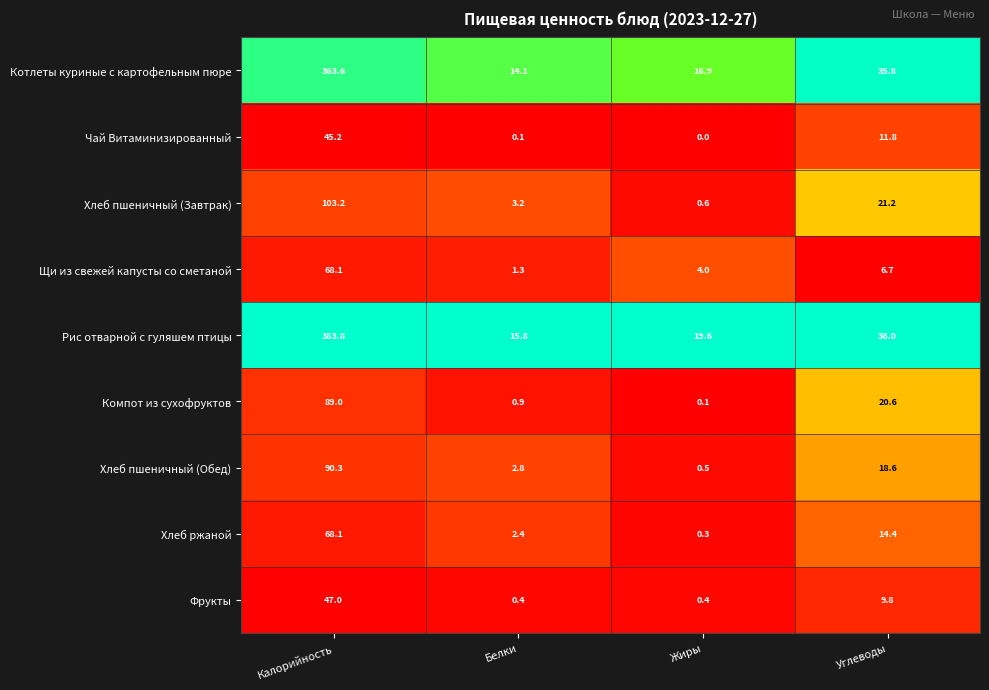

The Хлеб пшеничный (Завтрак) series shows 103.2 at Калорийность. True or false?

True